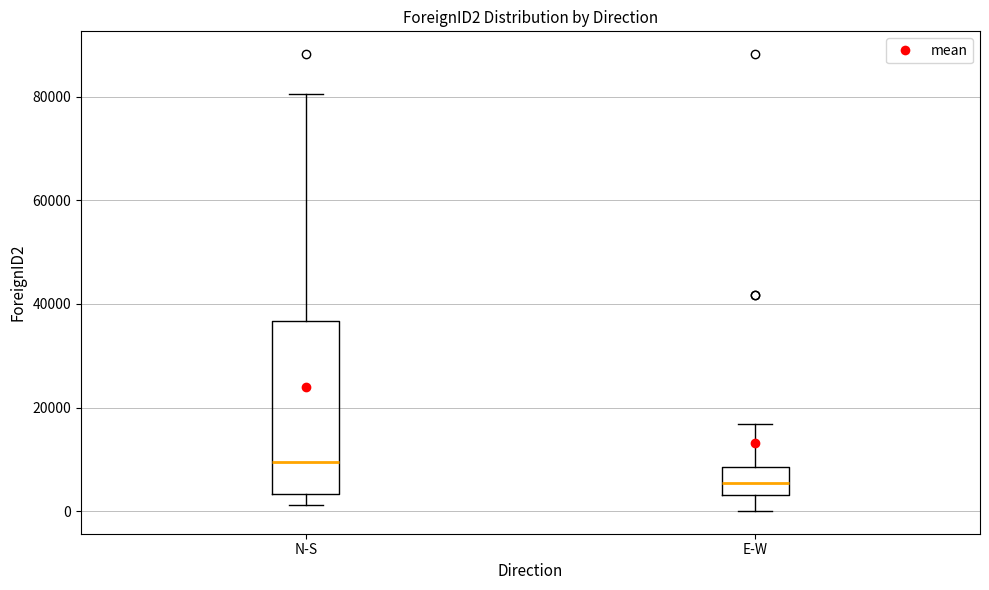

Reading left to right, read every box against the y-axis: the position of its median line, the range the box covers, and the ends of its whiskers. The values are not printed on the chart, so give them approximately, as read against the axis.

N-S: median 10000, box 4000 to 36000, whiskers 2000 to 80000
E-W: median 6000, box 4000 to 8000, whiskers 0 to 16000